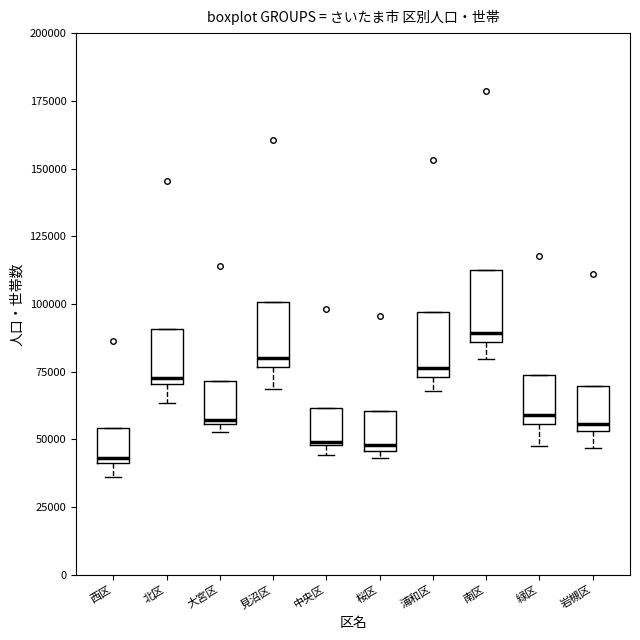

Where is the lower edge of the box for 北区 on the y-axis? The values are not printed on the chart, so give them approximately, as read against the axis.

70000